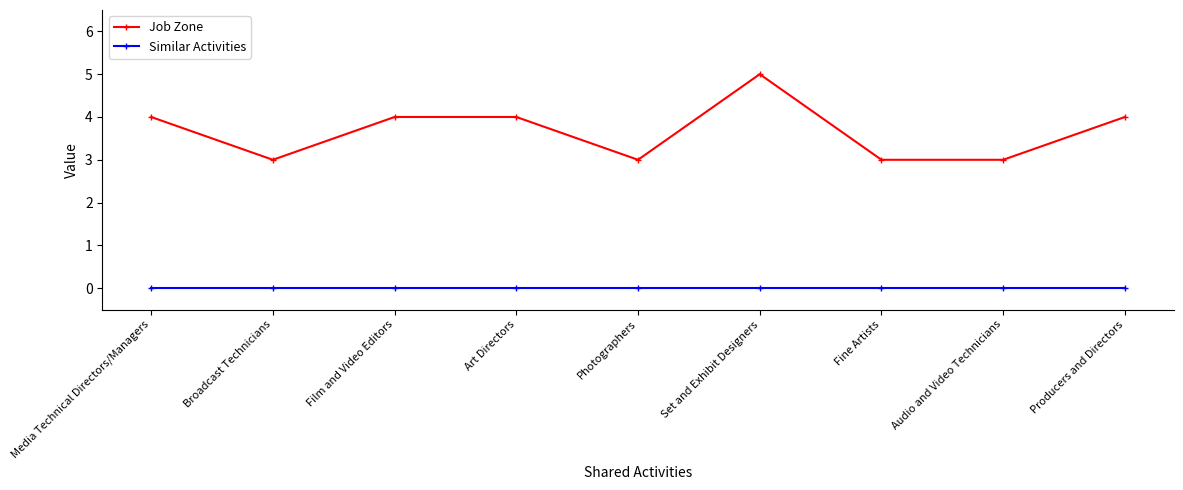

True or false: Job Zone has more than 0 interior local peaks.

True